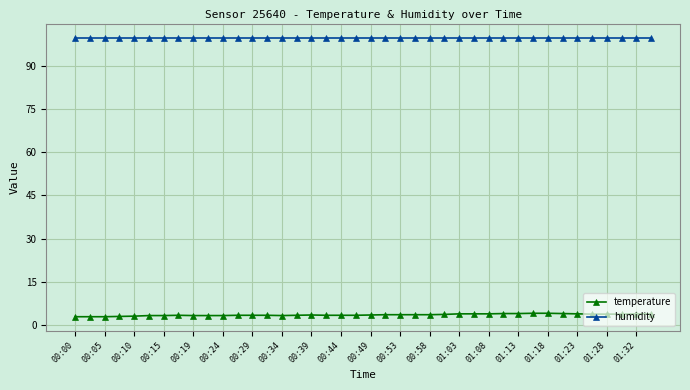

Which series has the largest range (max minus min)?

temperature